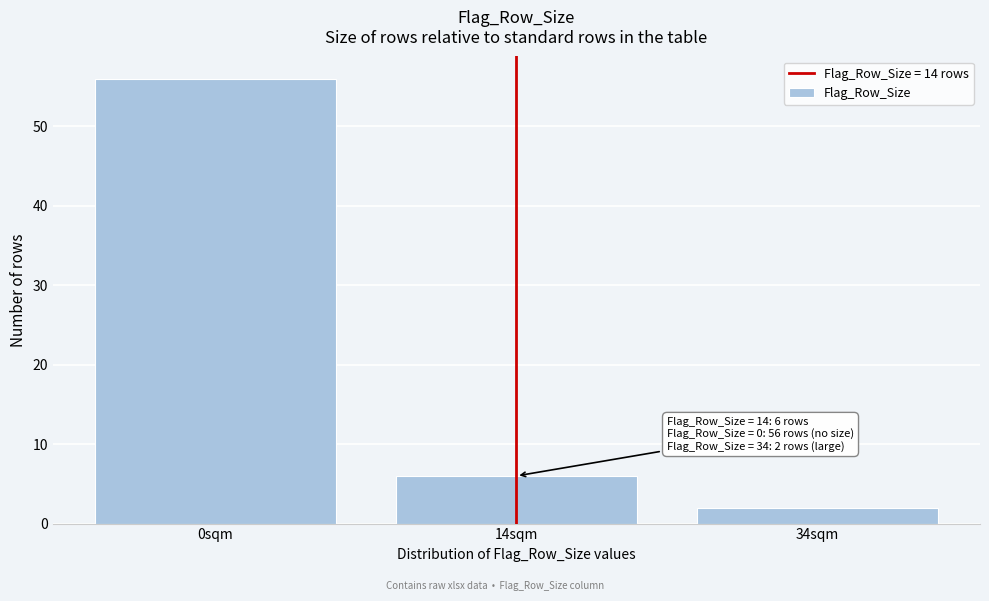

Reading left to right, extract all data points from this chart.

0sqm=56	14sqm=6	34sqm=2